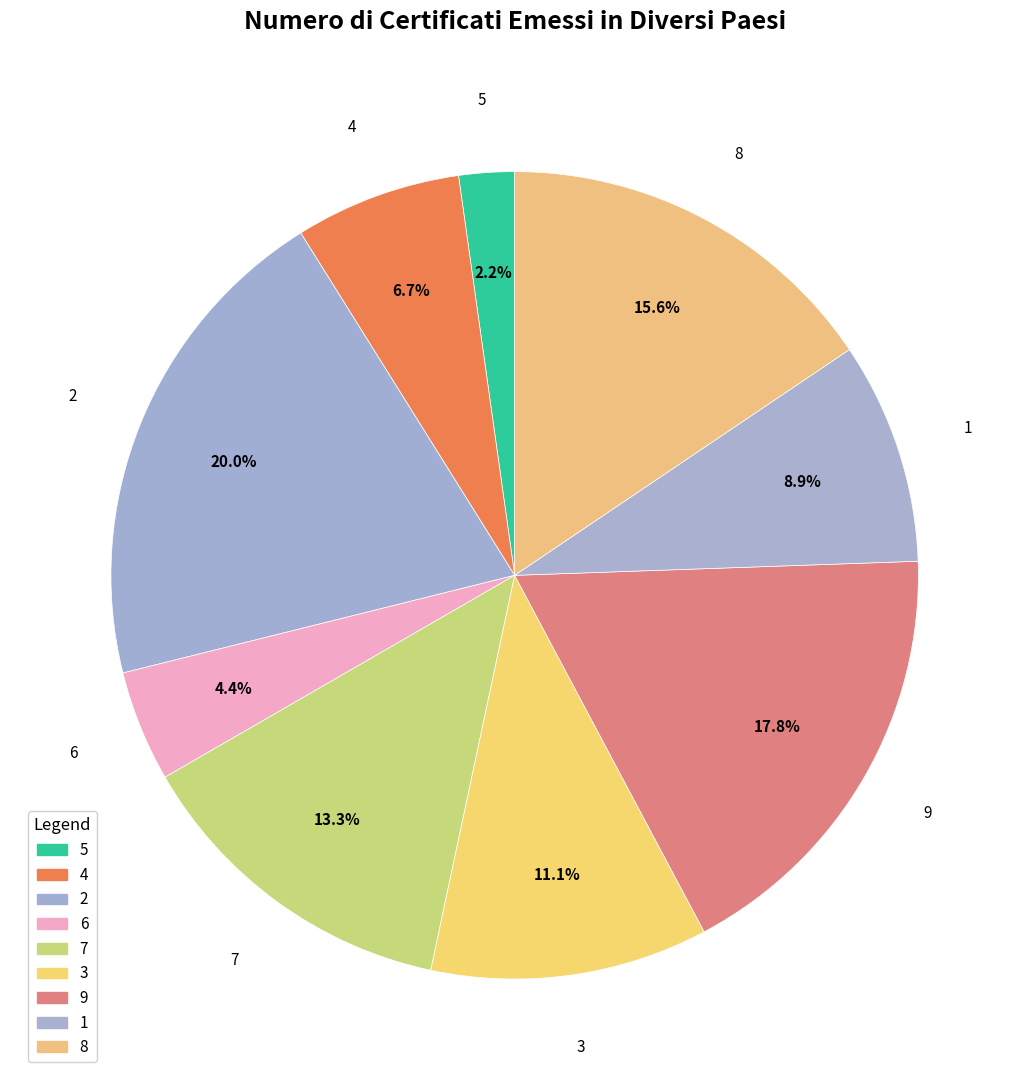

How many segments does this pie chart have?

9